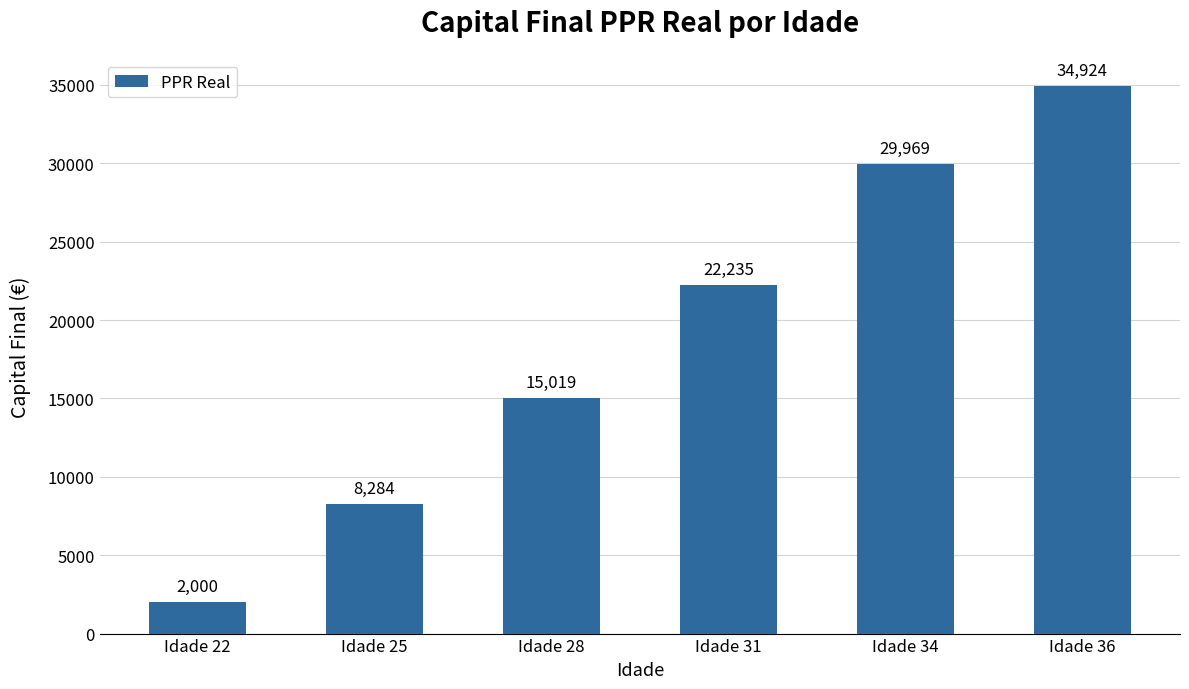

The chart shows a value of 9385.6 at Idade 28. True or false?

False